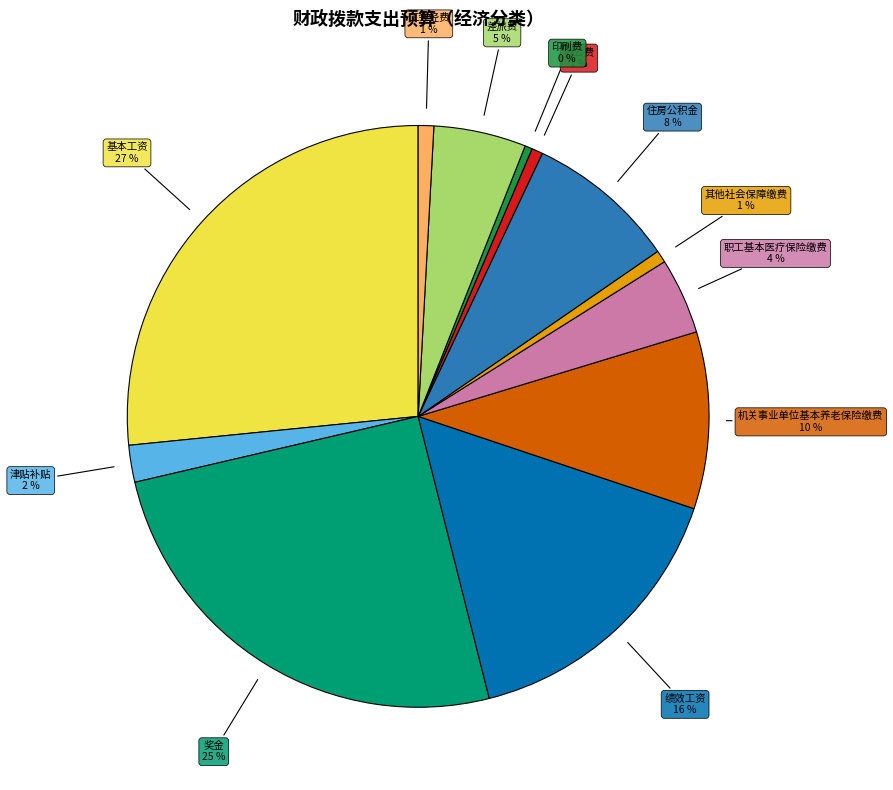

Is the sum of 印刷费 and 津贴补贴 greater than half?

No